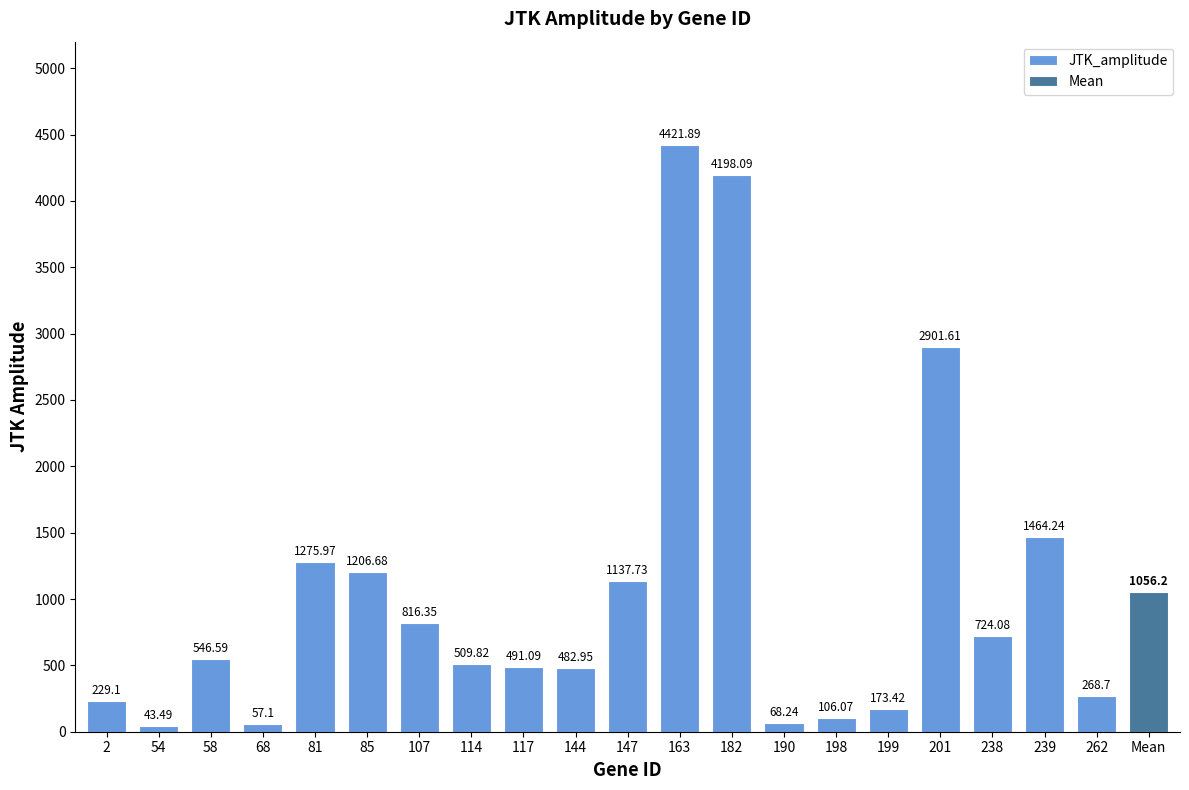

What is the difference between the maximum and second lowest values?

4364.8